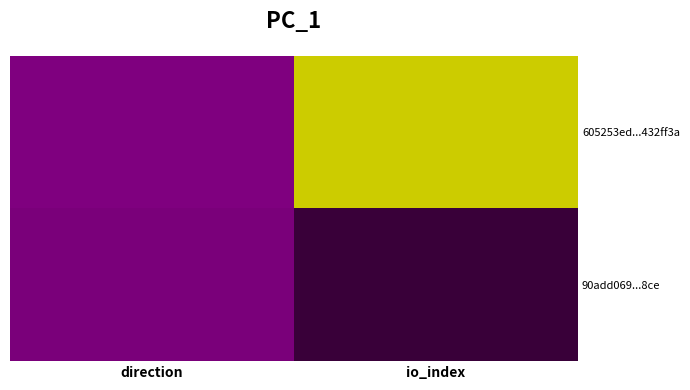

Rank the series by their maximum value, from lowest to highest.

90add069...8ce, 605253ed...432ff3a